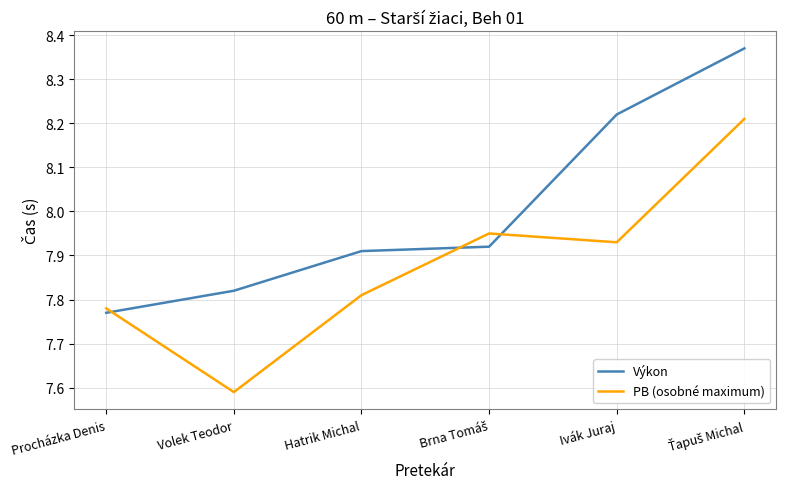

What is the difference between the maximum and minimum values in the Výkon series?

0.6